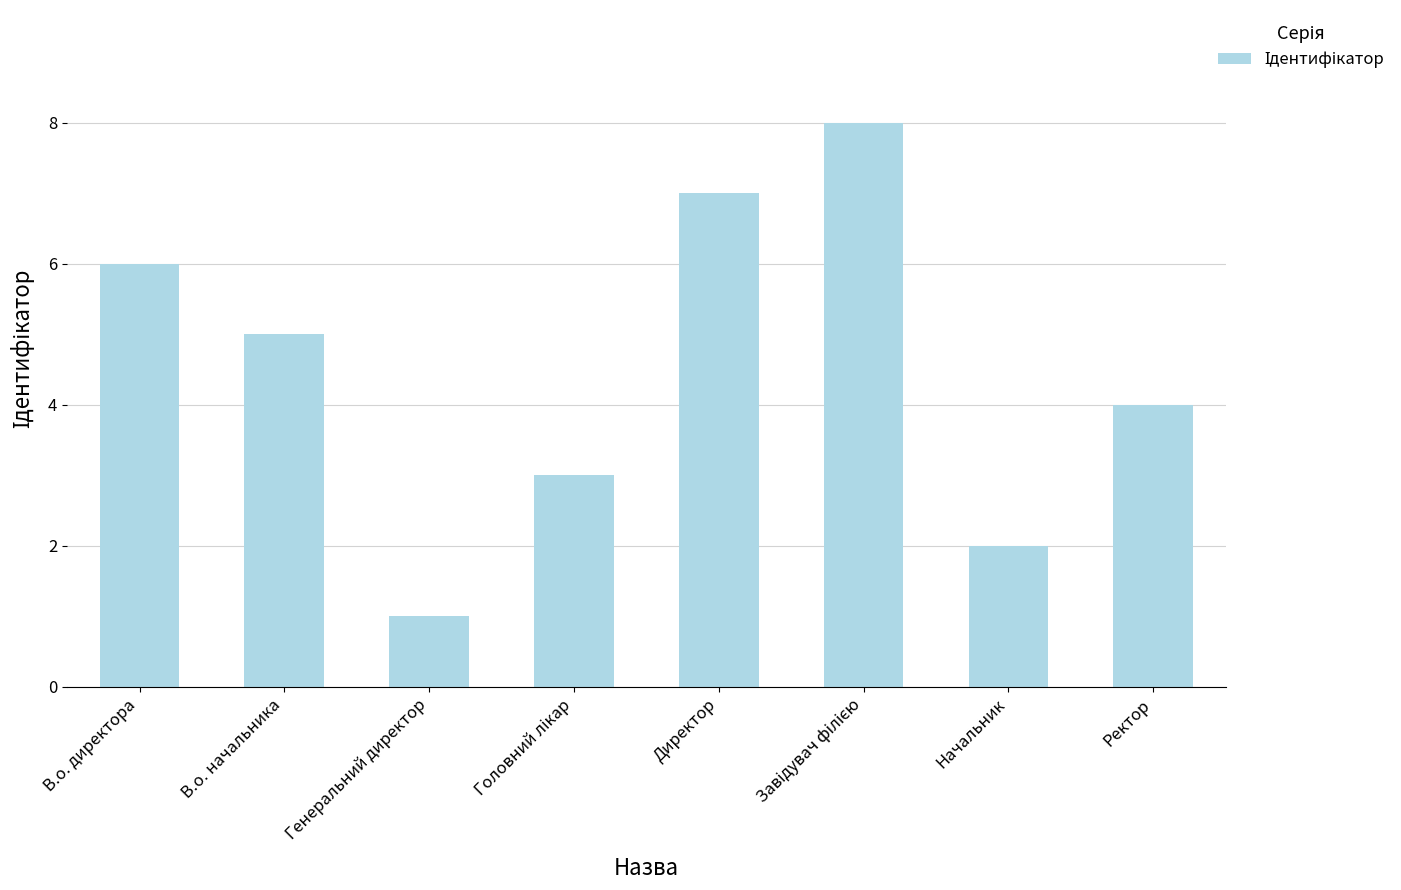

Is it true that the value at Генеральний директор is 0?

False